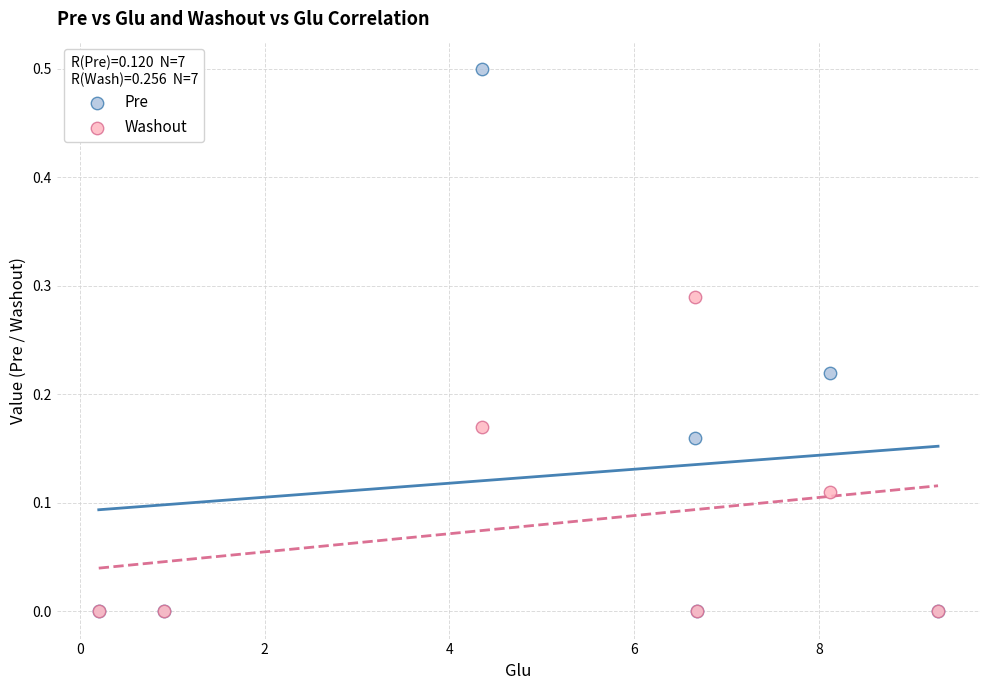

What are all the series names shown in the legend?

Pre, Washout